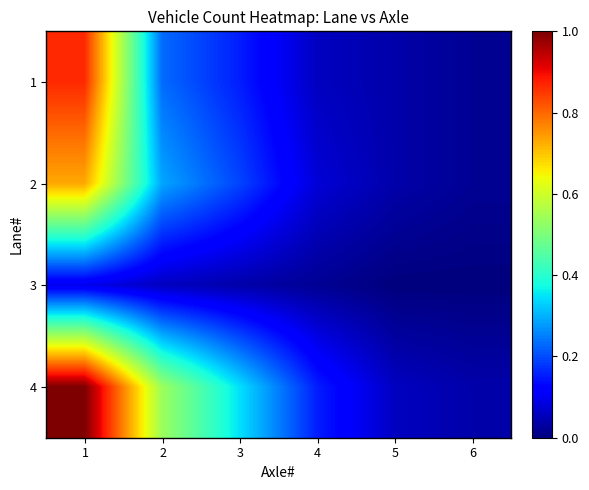

Which series has the largest range (max minus min)?

4